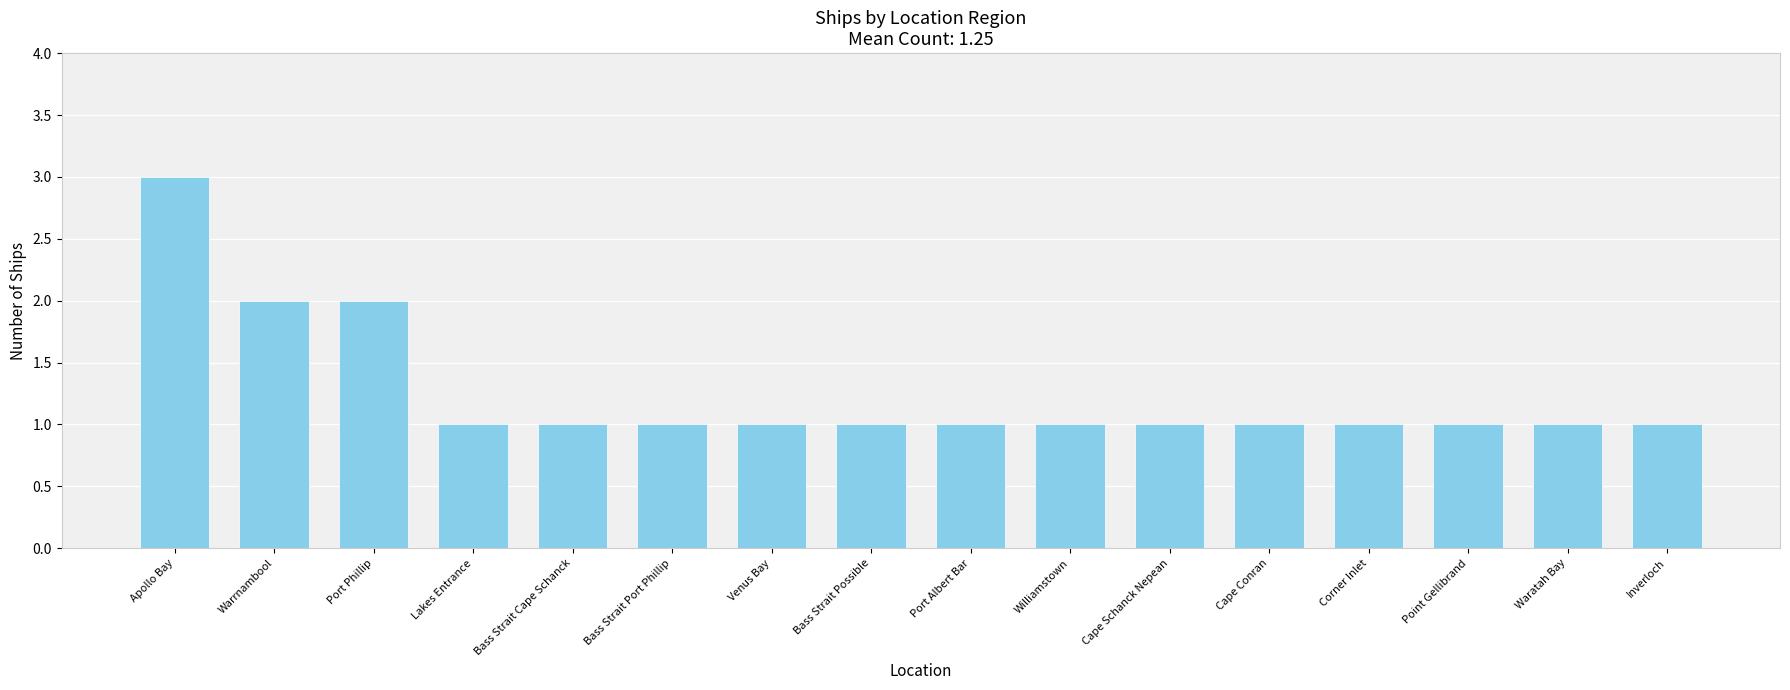

What is the approximate value at Apollo Bay?

3